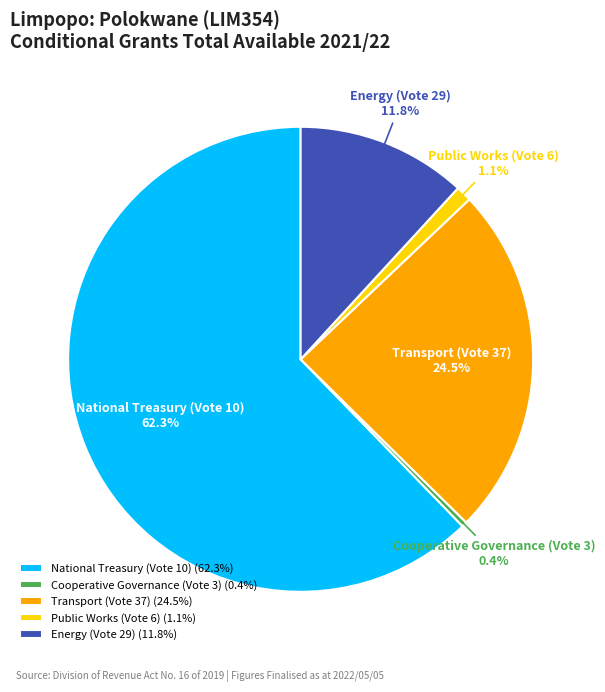

Which category accounts for the majority?

National Treasury (Vote 10)